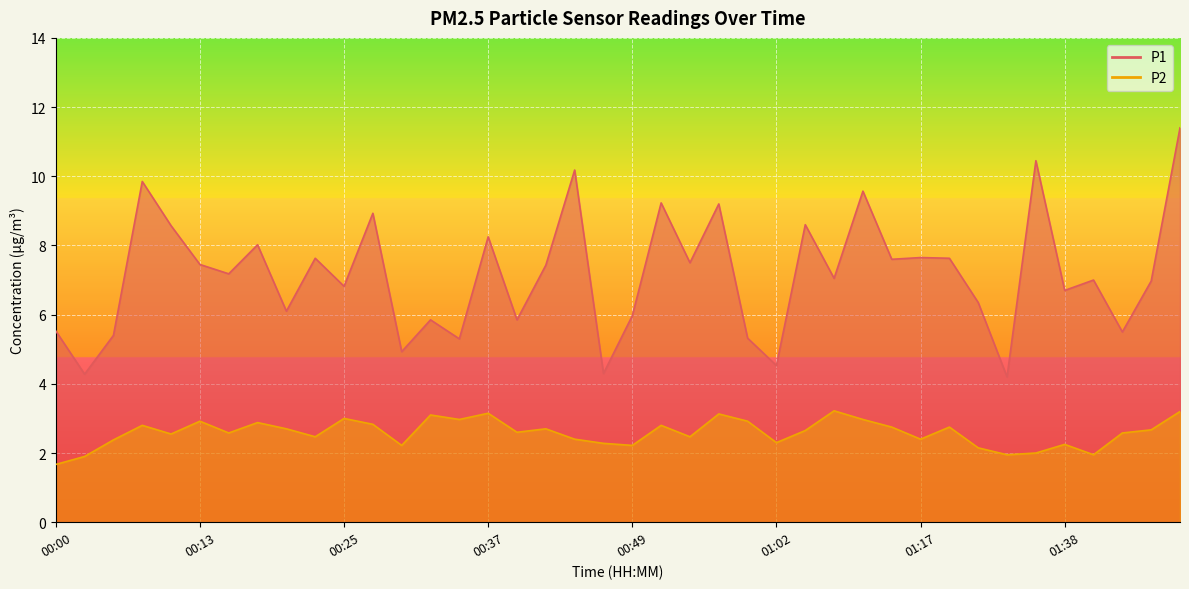

What is the difference between the P2 values at 00:57 and 01:45?

0.5